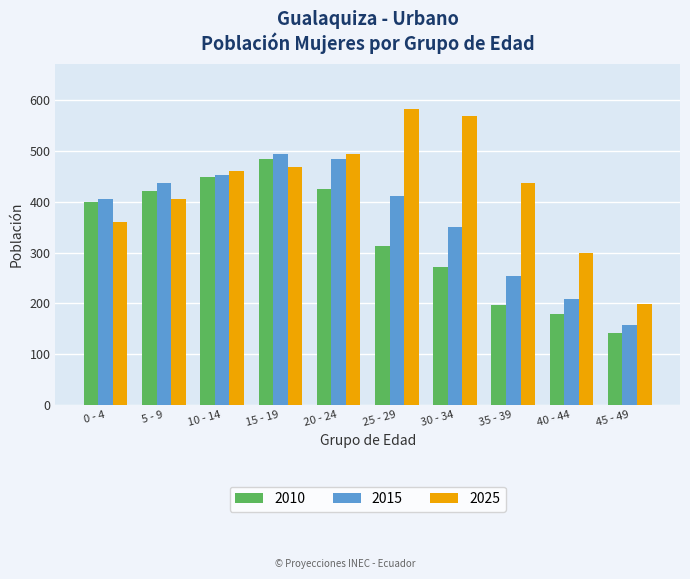

Reading left to right, transcribe all the data shown in this chart.

2010: 0 - 4=399	5 - 9=422	10 - 14=450	15 - 19=485	20 - 24=425	25 - 29=314	30 - 34=271	35 - 39=196	40 - 44=178	45 - 49=141
2015: 0 - 4=406	5 - 9=438	10 - 14=453	15 - 19=494	20 - 24=484	25 - 29=412	30 - 34=351	35 - 39=253	40 - 44=209	45 - 49=158
2025: 0 - 4=360	5 - 9=406	10 - 14=460	15 - 19=468	20 - 24=495	25 - 29=584	30 - 34=570	35 - 39=437	40 - 44=300	45 - 49=199